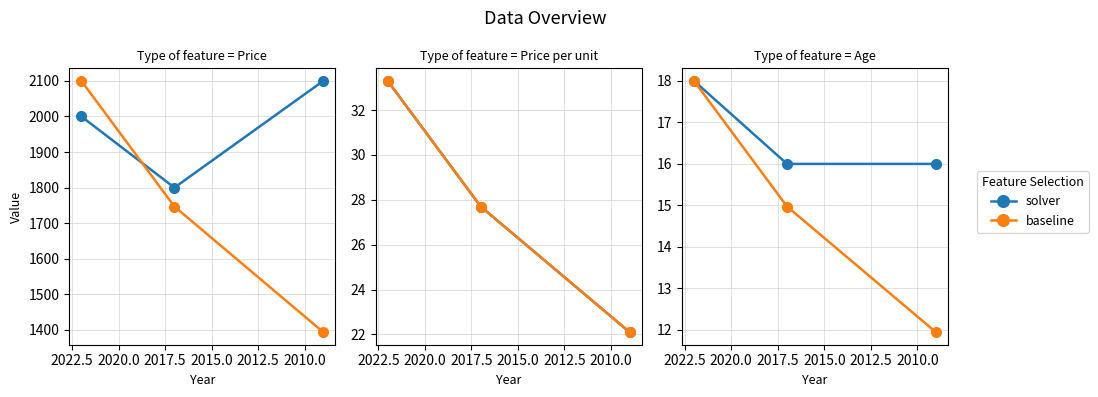

The value of solver at 2012.5 is 8.1. True or false?

False